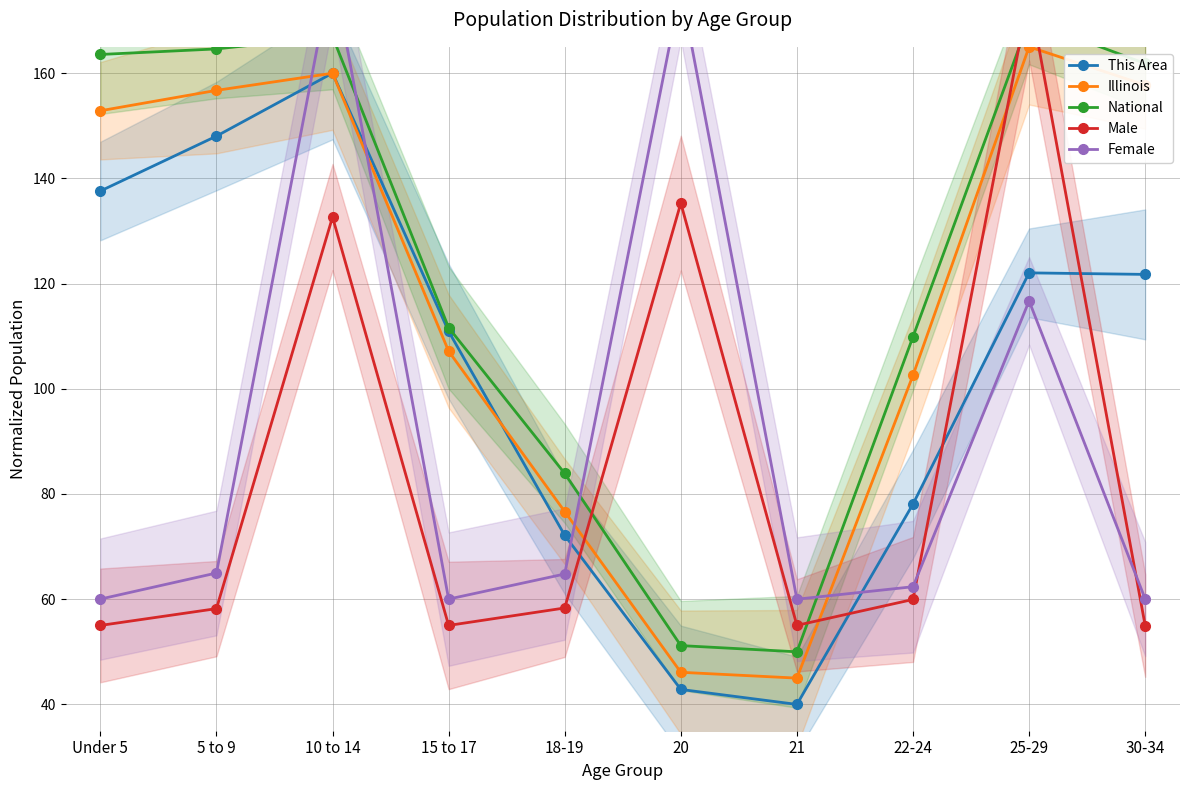

Count the number of data series in this chart.

5